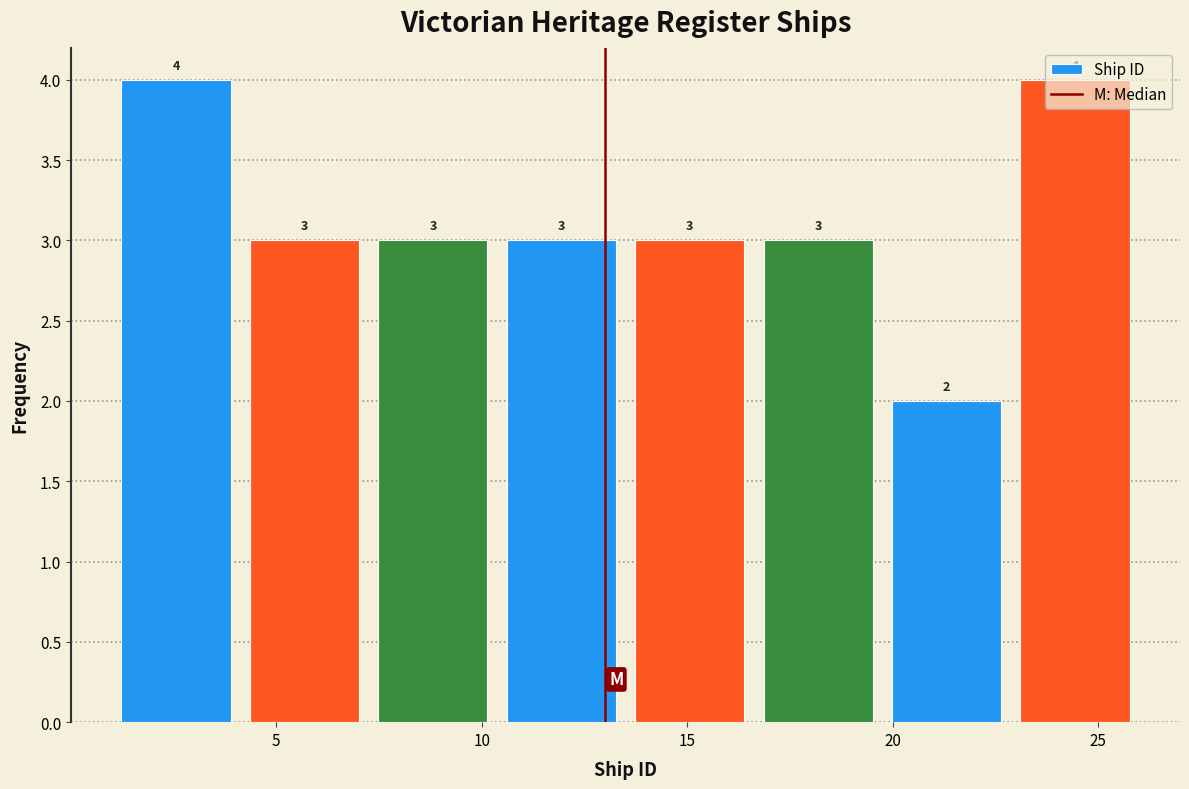

Reading left to right, transcribe this chart: for each bar, give the range it covers on the x-axis and its height. The bar edges are not printed on the chart, so give them approximately, as read against the axis.

1.0 to 4.0: 4
4.0 to 7.5: 3
7.5 to 10.5: 3
10.5 to 13.5: 3
13.5 to 16.5: 3
16.5 to 20.0: 3
20.0 to 23.0: 2
23.0 to 26.0: 4